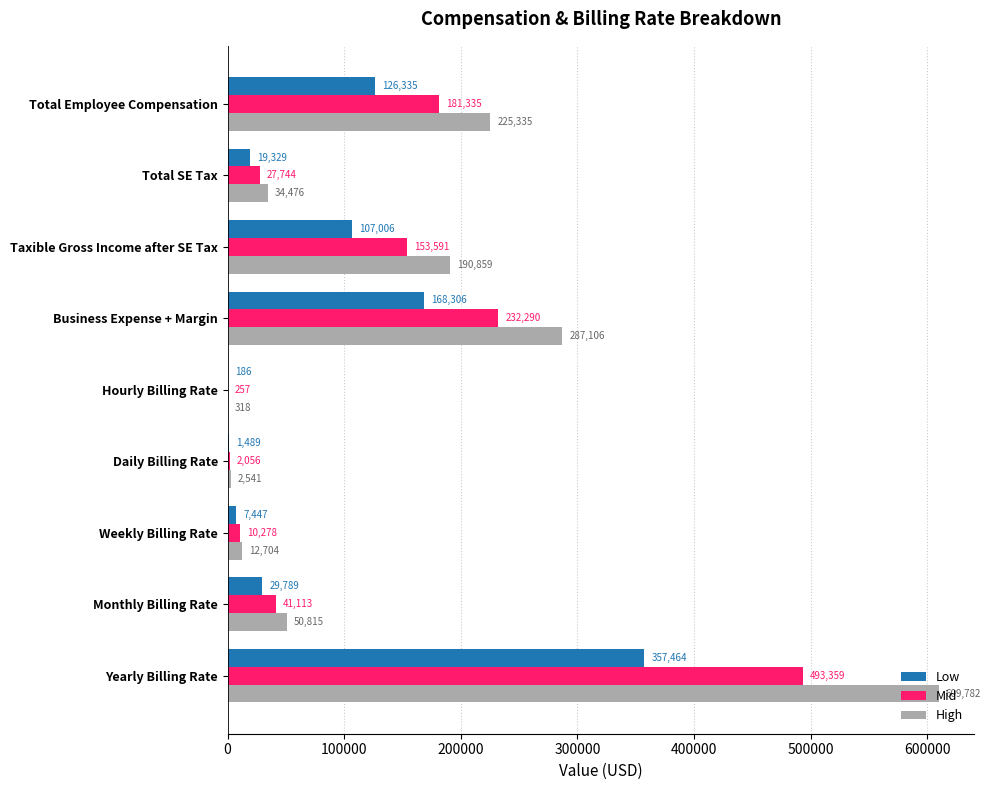

What is the average value of the High series?

157103.9